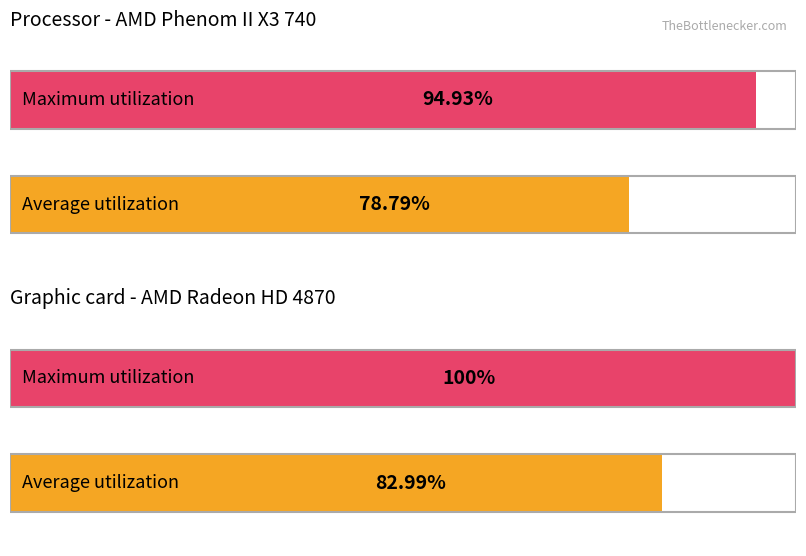

Is the value of Average utilization at 681 greater than the value of Maximum utilization at 670?

Yes